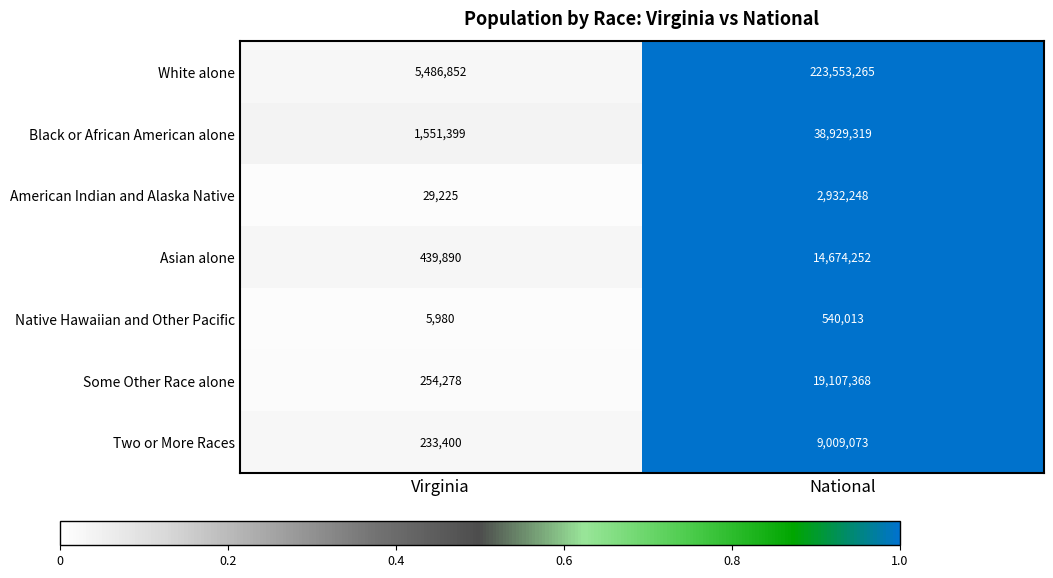

What is the difference between the Some Other Race alone values at National and Virginia?

18853090